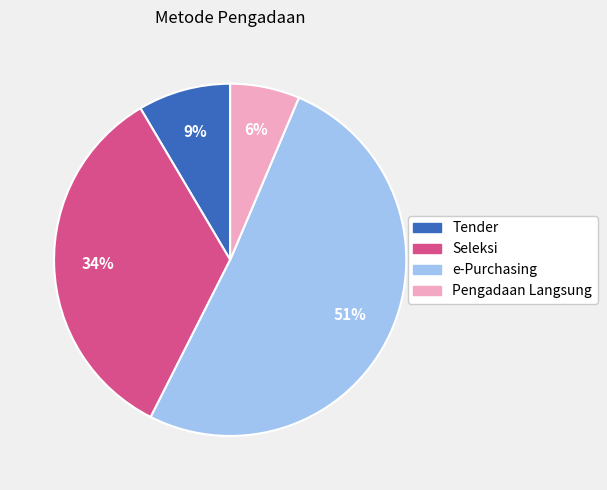

Does any single category account for the majority?

Yes